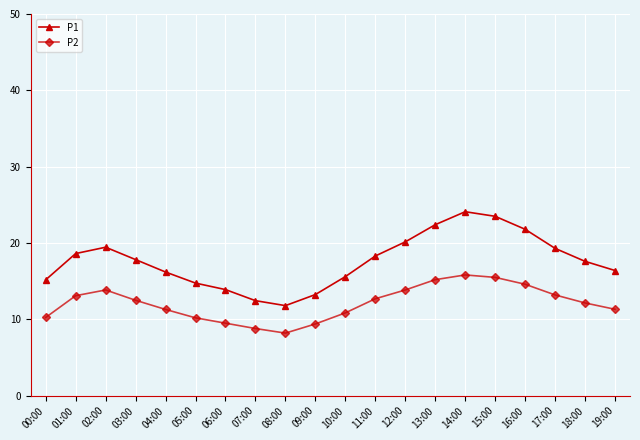

Which category has the lowest value in the P1 series?

08:00